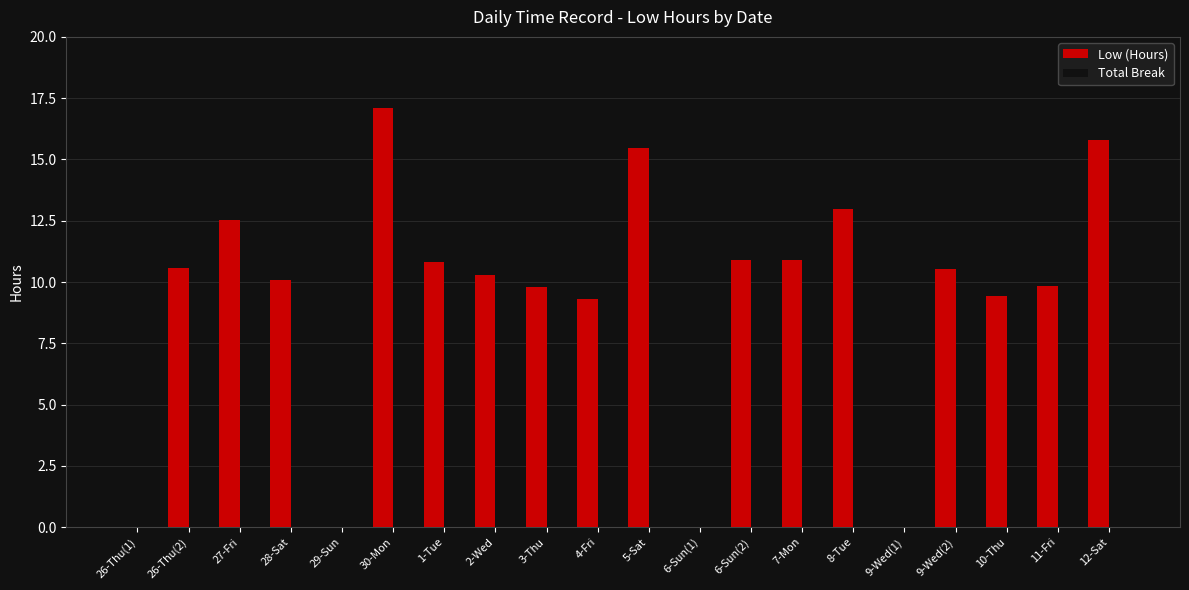

The chart shows a value of 12.0 at 29-Sun. True or false?

False